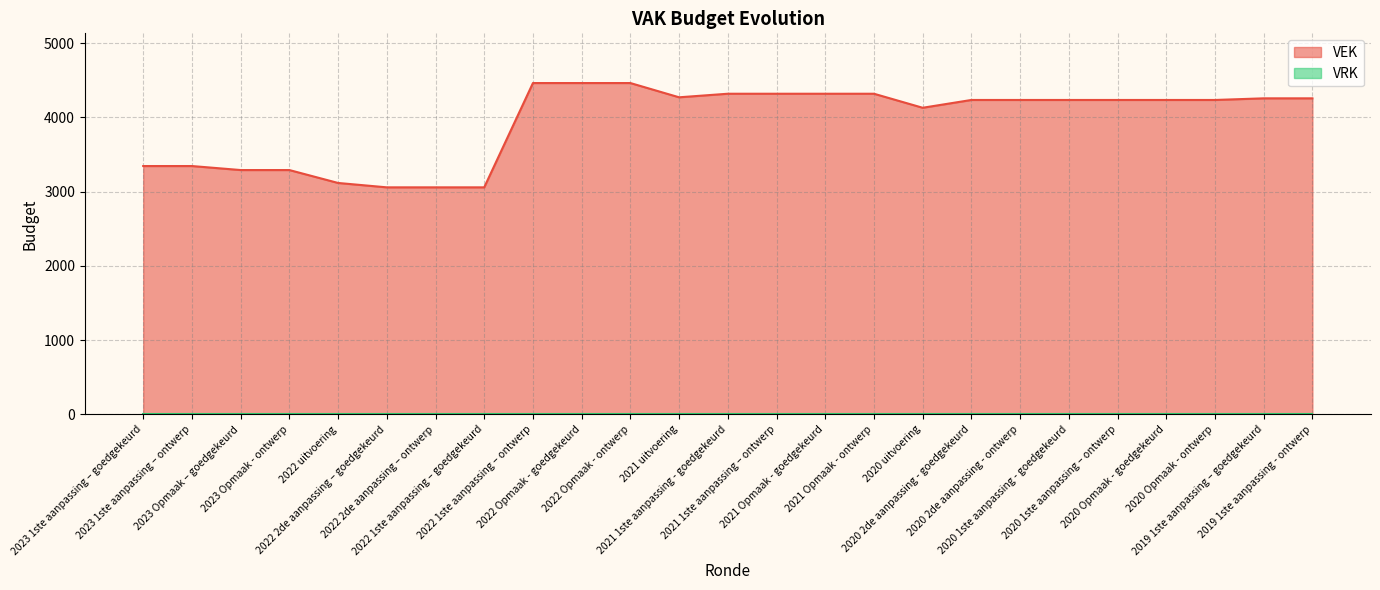

What is the label of the 24th point from the left?

2019 1ste aanpassing – goedgekeurd